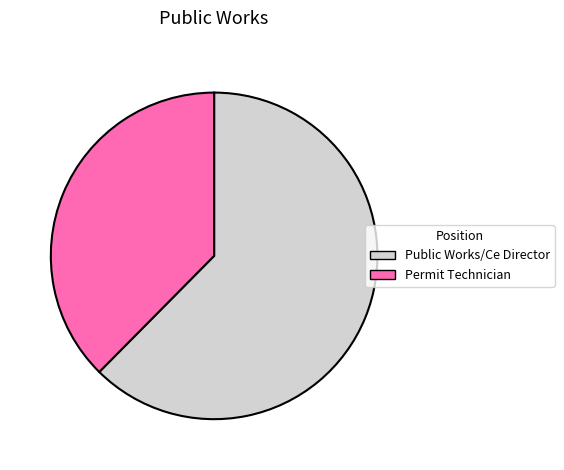

How many slices are in this pie chart?

2